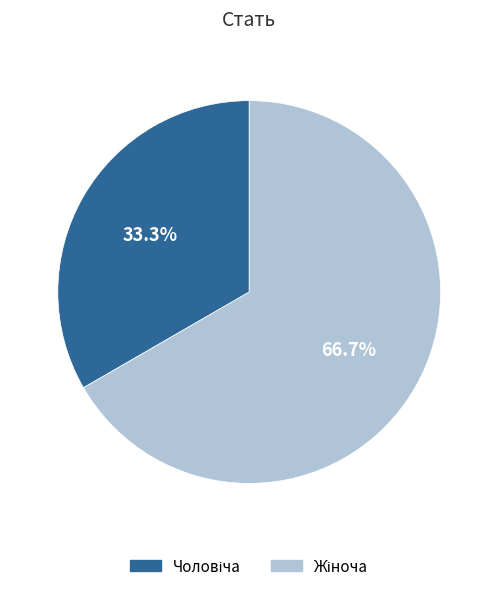

Is there a majority slice in this chart?

Yes